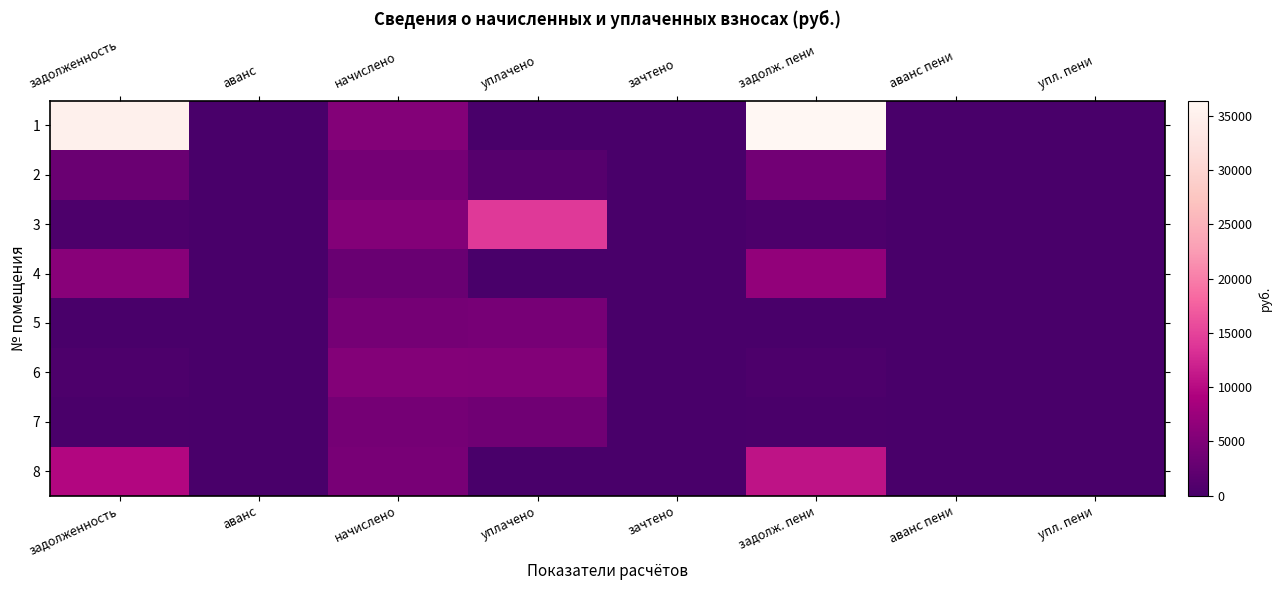

Reading right to left, transcribe all the data shown in this chart.

1: упл. пени=0.0	аванс пени=0.0	задолж. пени=36371.3	зачтено=0.0	уплачено=0.0	начислено=5414.4	аванс=0.0	задолженность=35017.7
2: упл. пени=0.0	аванс пени=0.0	задолж. пени=3870.3	зачтено=0.0	уплачено=1406.3	начислено=4128.0	аванс=0.0	задолженность=3212.7
3: упл. пени=0.5	аванс пени=0.0	задолж. пени=489.2	зачтено=0.0	уплачено=14068.5	начислено=5510.4	аванс=0.0	задолженность=489.2
4: упл. пени=0.0	аванс пени=0.0	задолж. пени=6690.6	зачтено=0.0	уплачено=0.0	начислено=3110.4	аванс=0.0	задолженность=5913.0
5: упл. пени=0.0	аванс пени=0.0	задолж. пени=85.6	зачтено=0.0	уплачено=4342.2	начислено=4147.2	аванс=0.0	задолженность=85.0
6: упл. пени=0.0	аванс пени=0.0	задолж. пени=441.6	зачтено=0.0	уплачено=5390.7	начислено=5462.4	аванс=0.0	задолженность=540.5
7: упл. пени=0.2	аванс пени=0.0	задолж. пени=254.7	зачтено=0.0	уплачено=3749.8	начислено=4224.0	аванс=0.0	задолженность=248.4
8: упл. пени=0.0	аванс пени=0.0	задолж. пени=10768.6	зачтено=0.0	уплачено=0.0	начислено=4454.4	аванс=0.0	задолженность=9655.0